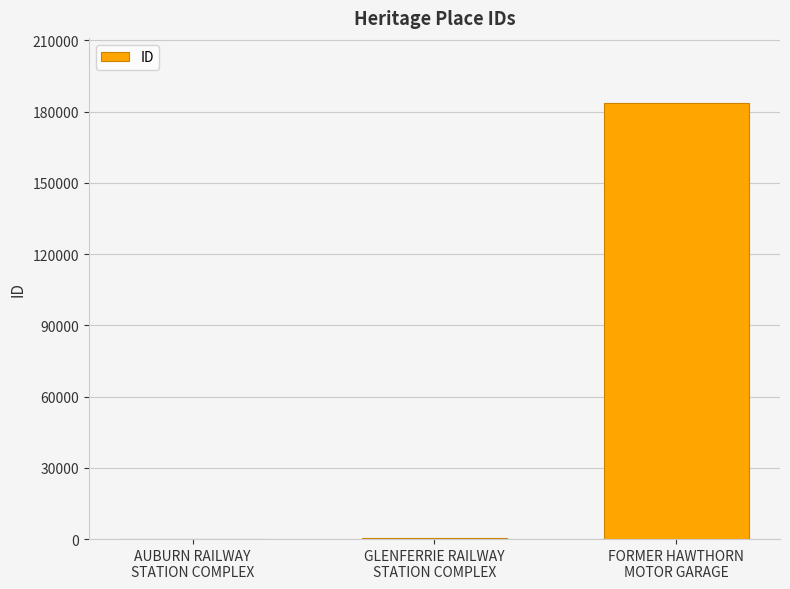

What is the average value?

61381